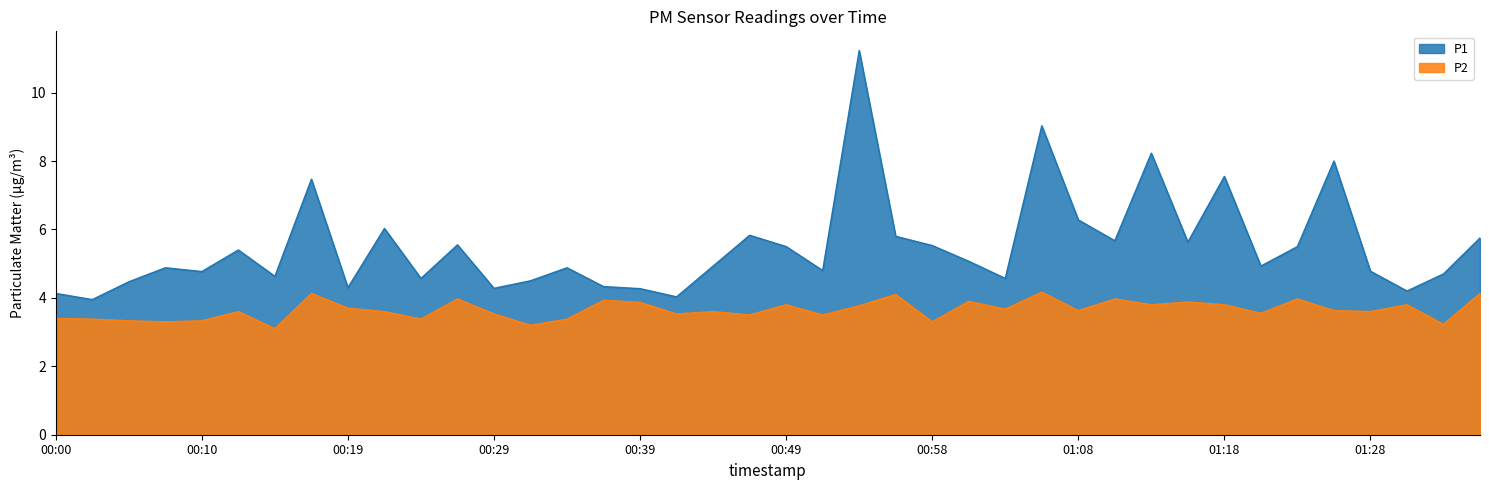

Rank the series by their maximum value, from highest to lowest.

P1, P2